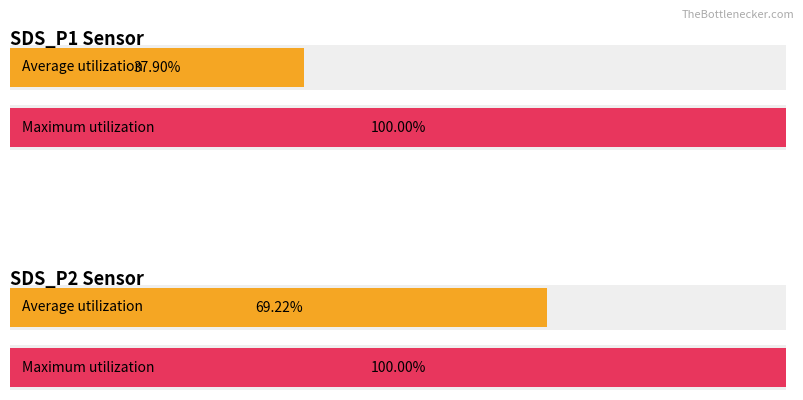

How many series are shown in this chart?

2